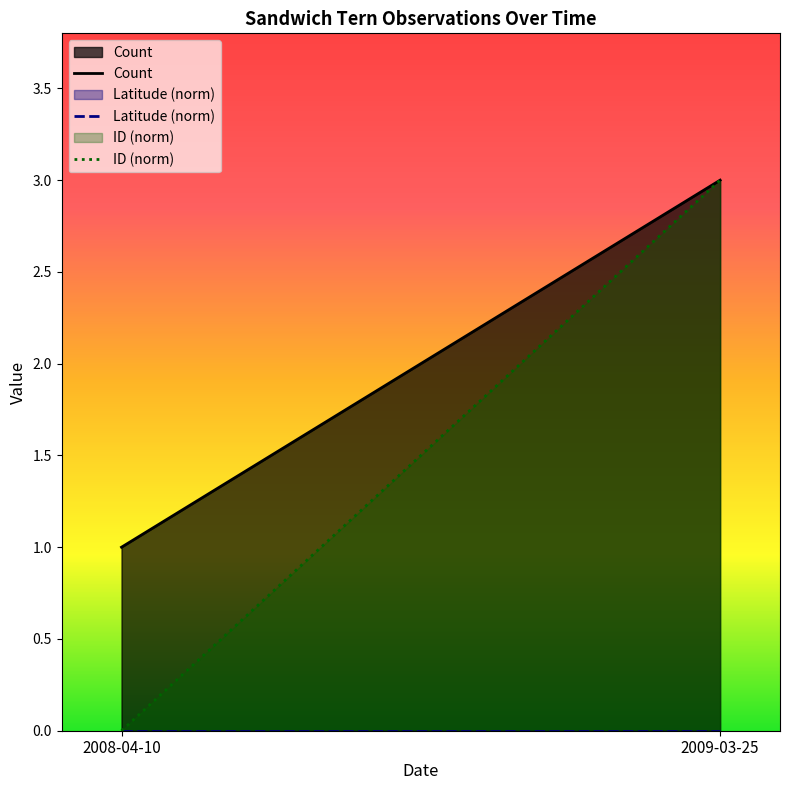

At which category is the sum across all series the highest?

2009-03-25